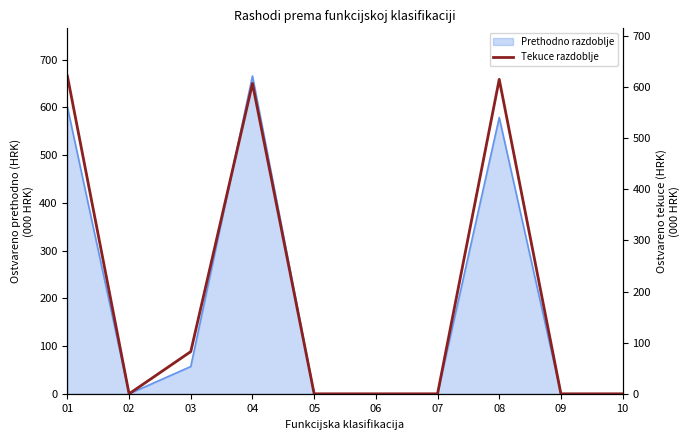

What is the highest value of the Prethodno razdoblje series?

665.8